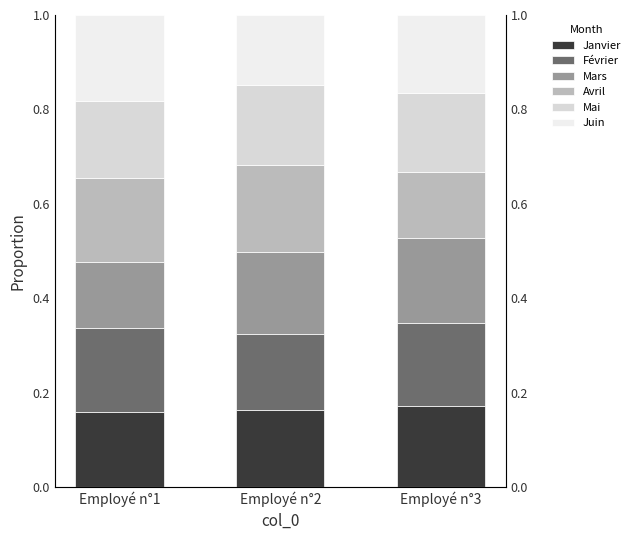

Reading left to right, extract all data points from this chart.

Janvier: Employé n°1=0.2	Employé n°2=0.2	Employé n°3=0.2
Février: Employé n°1=0.2	Employé n°2=0.2	Employé n°3=0.2
Mars: Employé n°1=0.1	Employé n°2=0.2	Employé n°3=0.2
Avril: Employé n°1=0.2	Employé n°2=0.2	Employé n°3=0.1
Mai: Employé n°1=0.2	Employé n°2=0.2	Employé n°3=0.2
Juin: Employé n°1=0.2	Employé n°2=0.1	Employé n°3=0.2